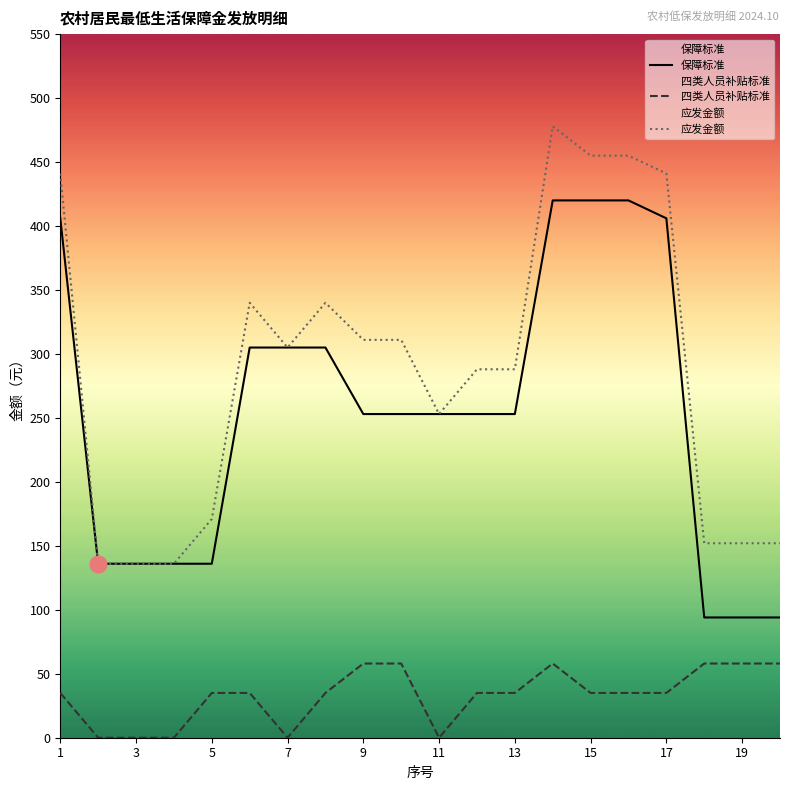

Does the chart display data point markers on the line(s)?

No